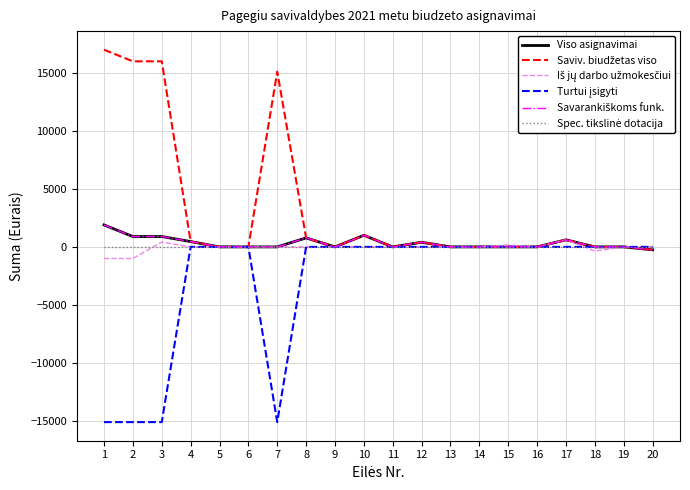

Does the chart have visible grid lines?

Yes